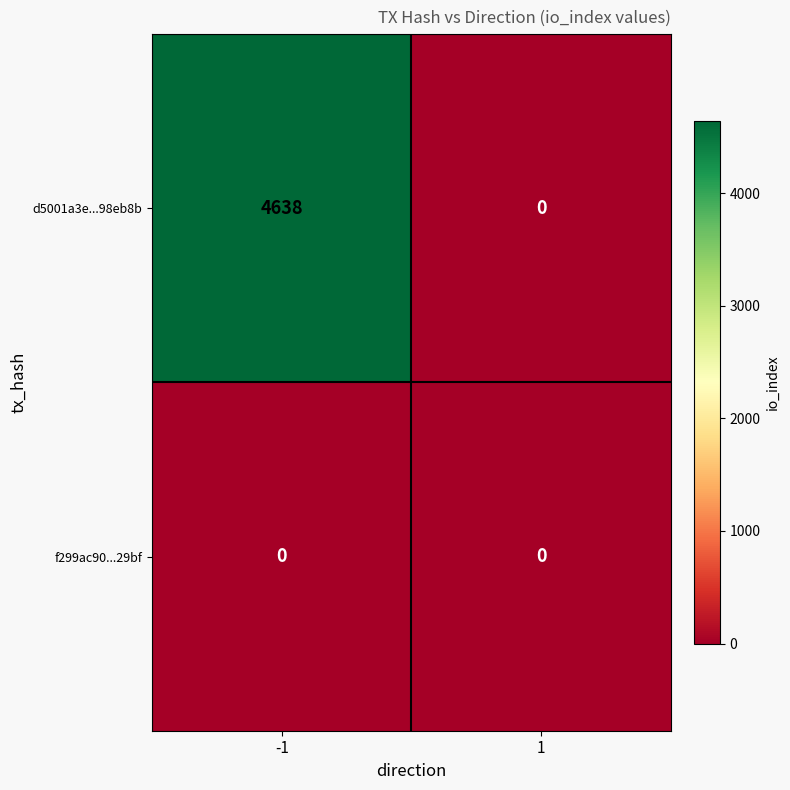

What is the sum of all d5001a3e...98eb8b values?

4638